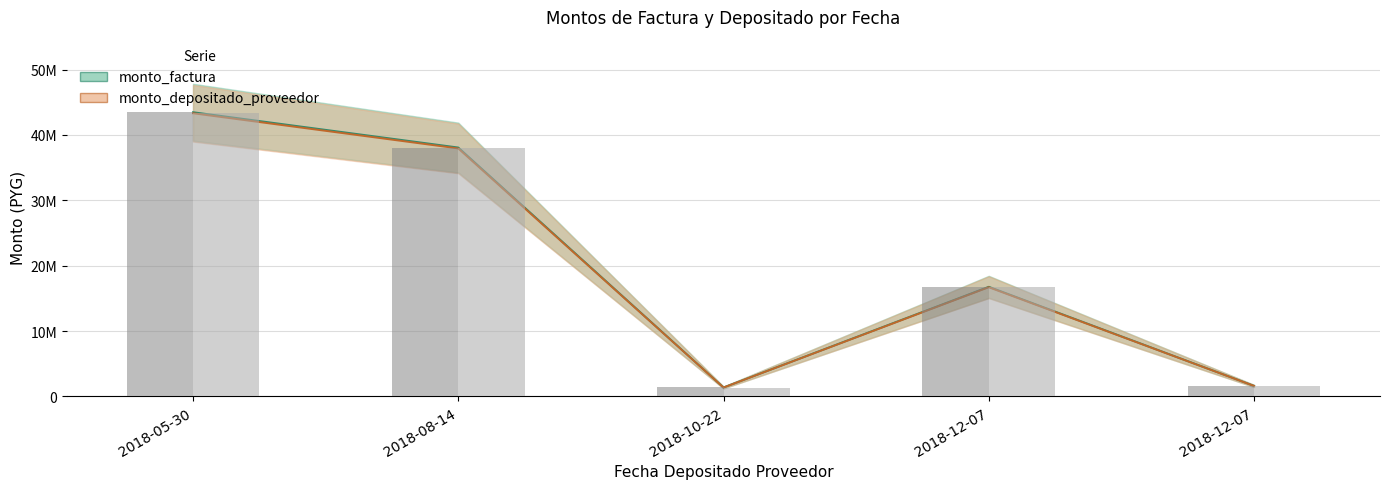

Rank the series at 2018-05-30 from highest to lowest value.

monto_factura, monto_depositado_proveedor